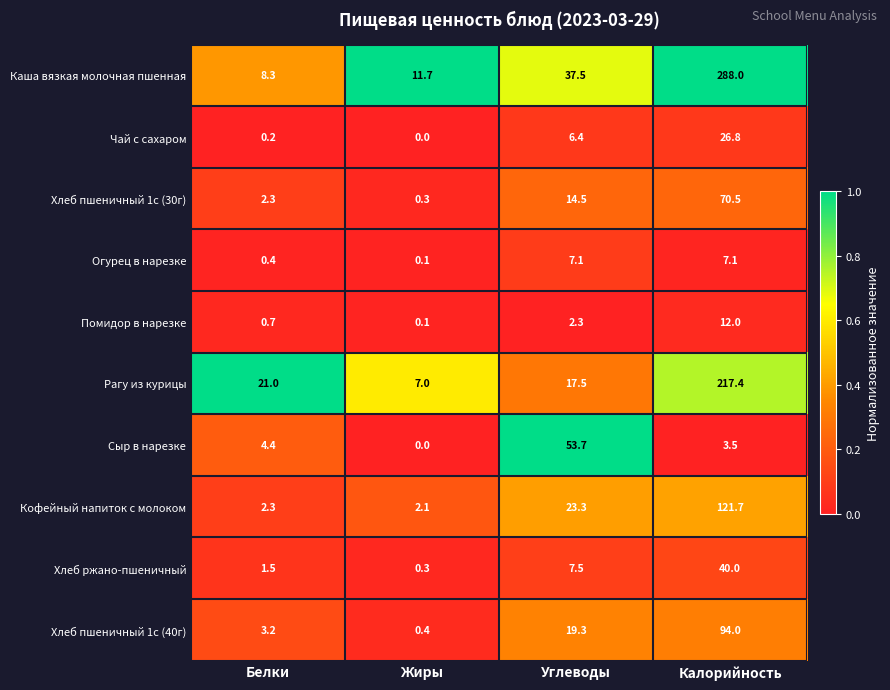

List the series in order of their peak value, lowest first.

Огурец в нарезке, Помидор в нарезке, Чай с сахаром, Хлеб ржано-пшеничный, Сыр в нарезке, Хлеб пшеничный 1с (30г), Хлеб пшеничный 1с (40г), Кофейный напиток с молоком, Рагу из курицы, Каша вязкая молочная пшенная